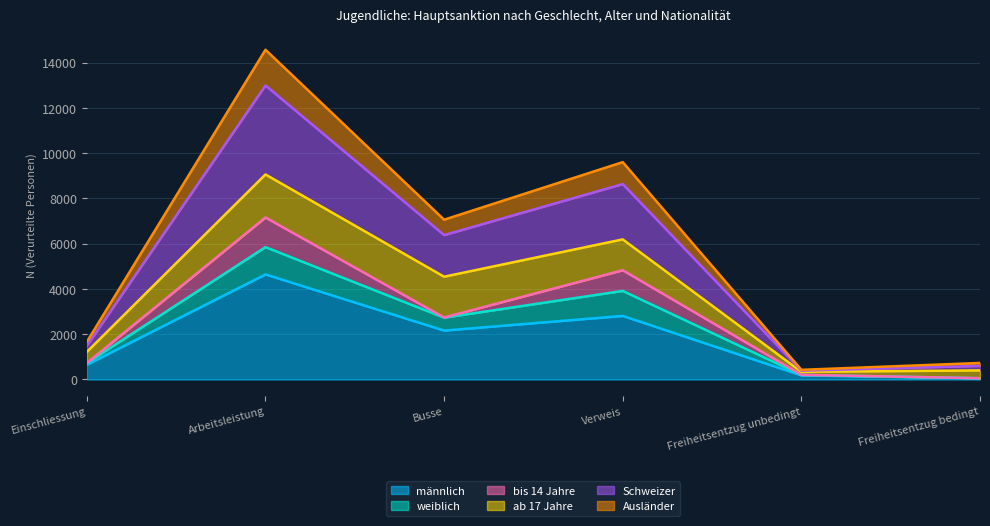

What is the difference between the maximum and minimum values in the männlich series?

4590